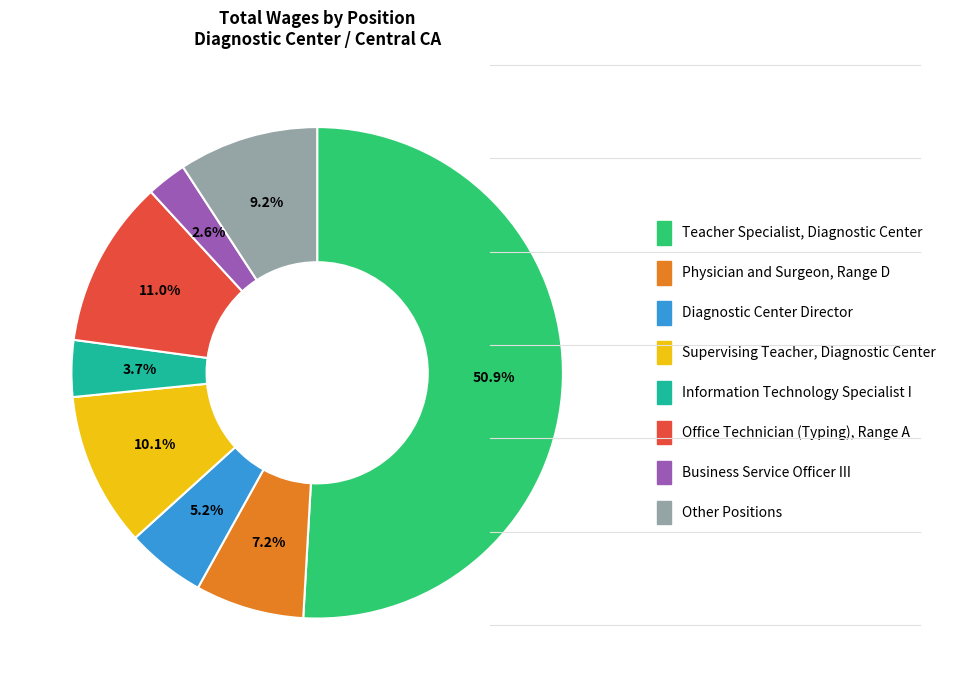

Which category accounts for the majority?

Teacher Specialist, Diagnostic Center